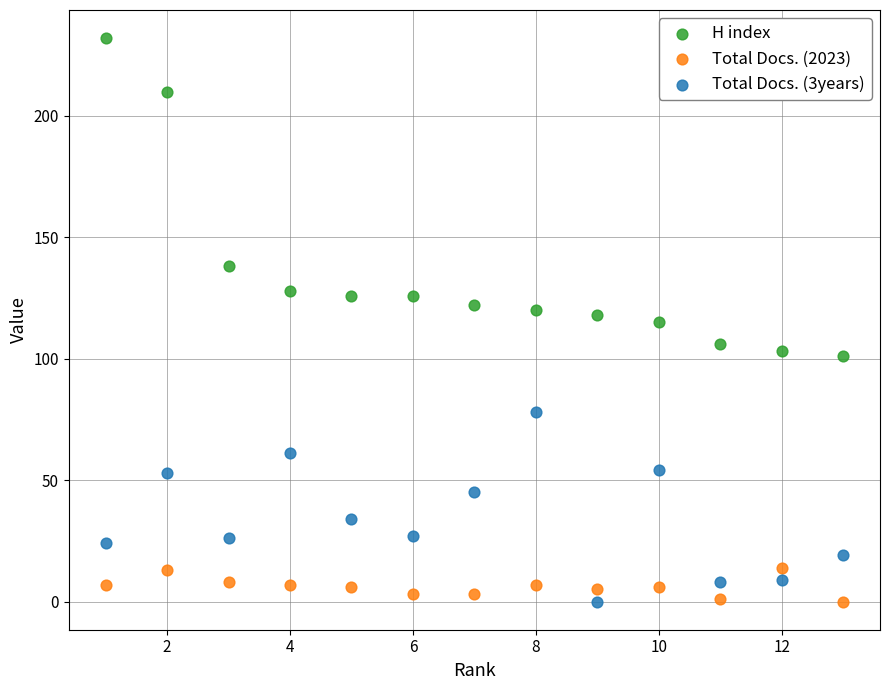

What is the X range (max minus min) for the scatter plot?

12